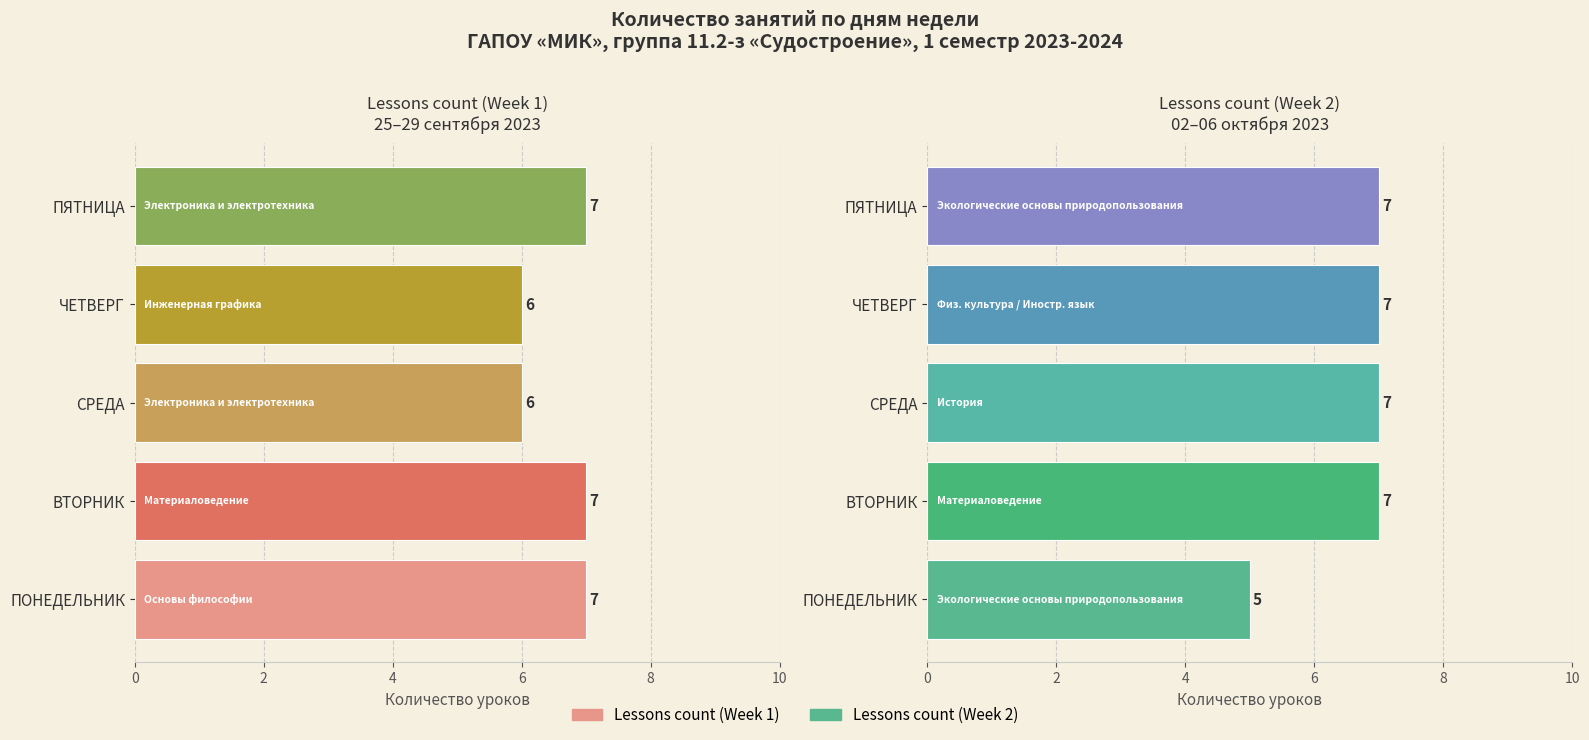

What is the average value of the Lessons count (Week 2) series?

7